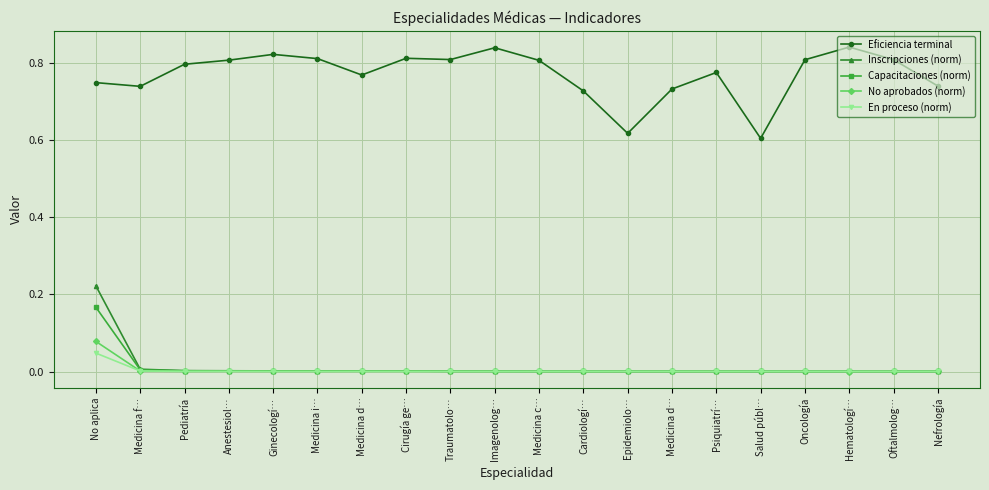

True or false: En proceso (norm) and Capacitaciones (norm) intersect in this chart.

False